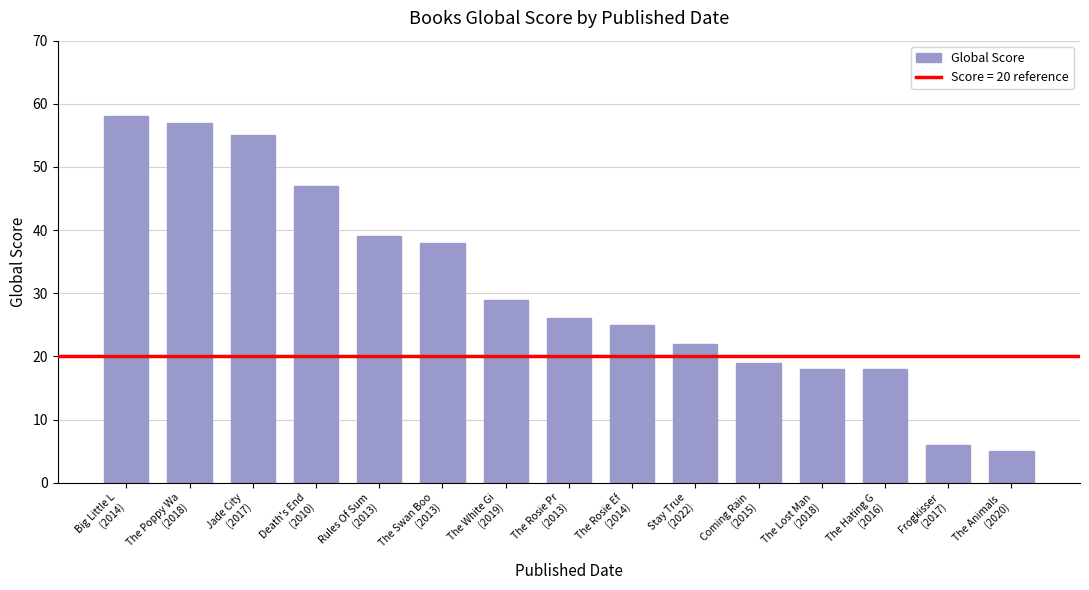

How many distinct data groups are displayed?

1